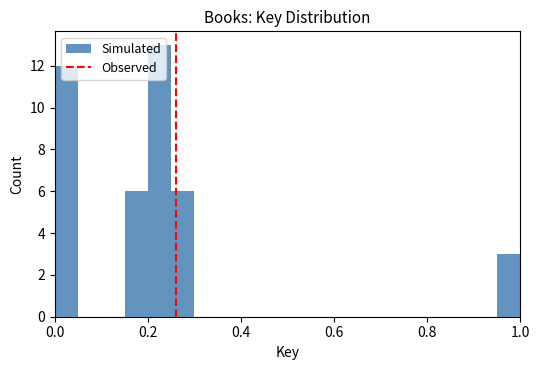

Read against the x-axis, roughly where is the centre of the tallest bar?

0.22